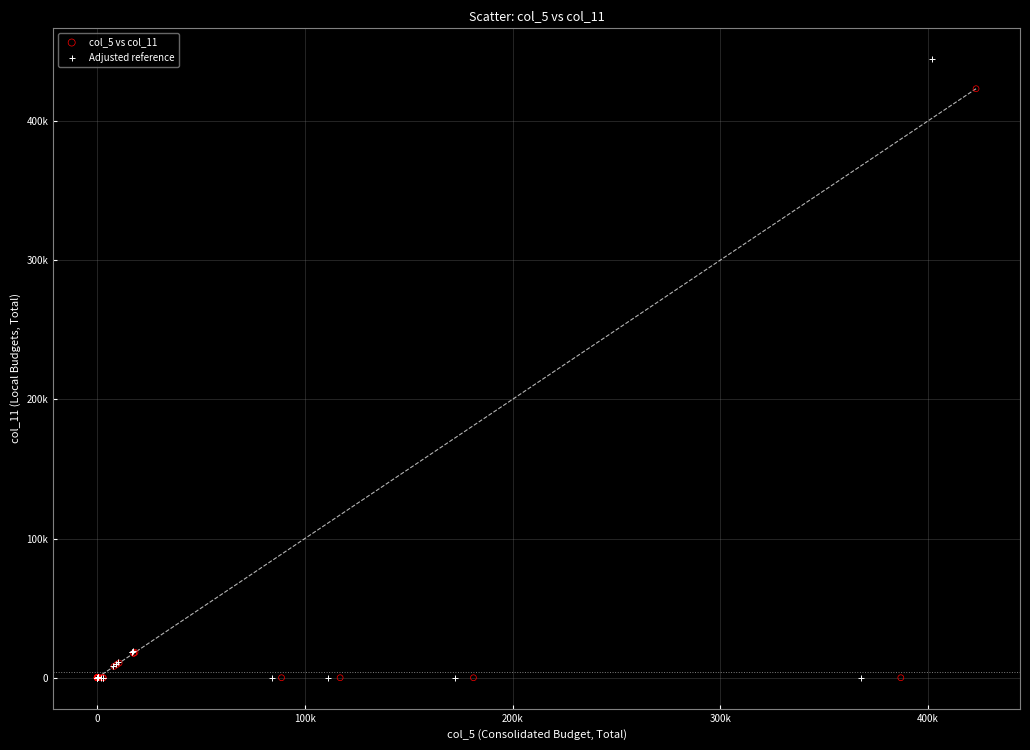

What are all the series names shown in the legend?

col_5 vs col_11, Adjusted reference